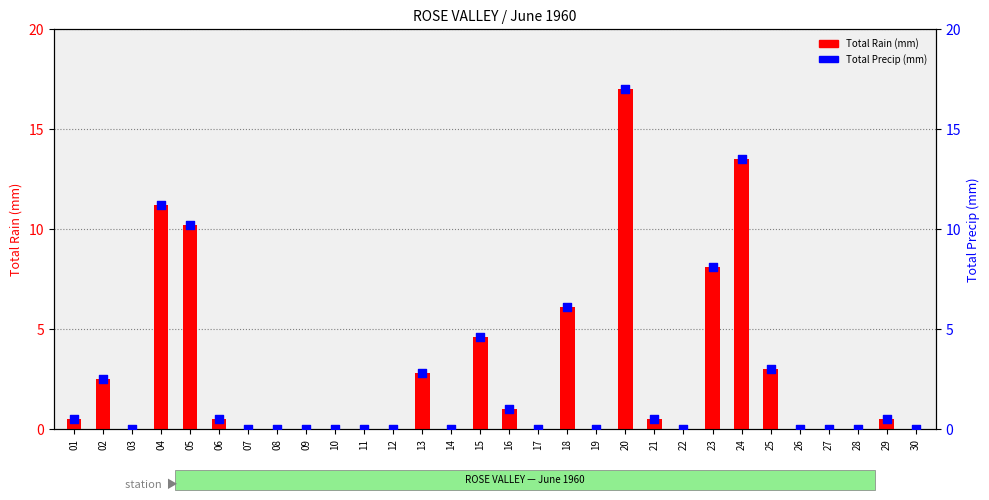

Is the value of Total Rain (mm) at 17 greater than the value of Total Precip (mm) at 27?

No